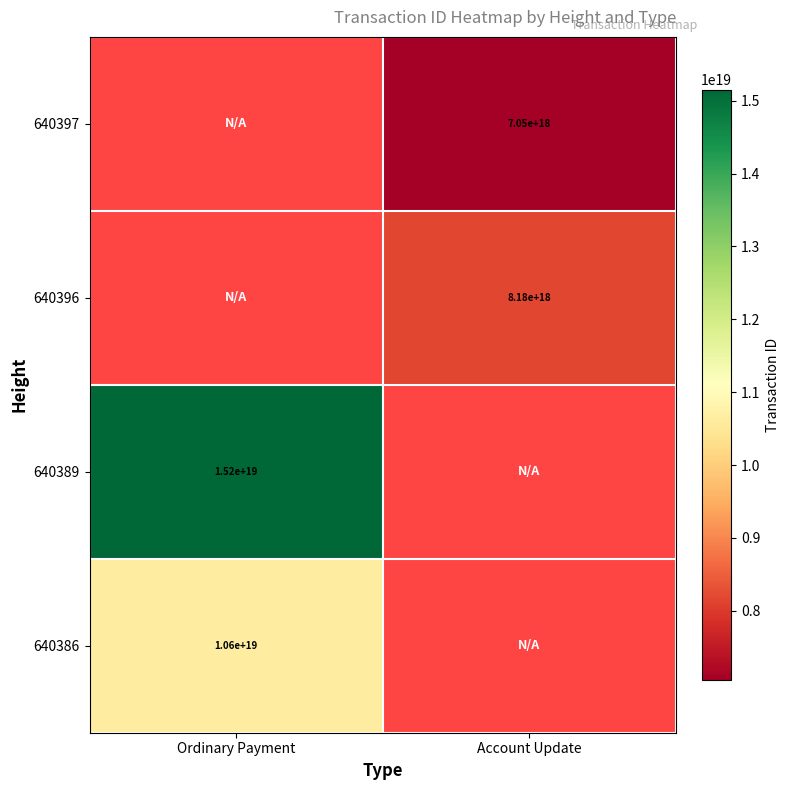

The value of 640397 at Account Update is 7050000000000000000. True or false?

True